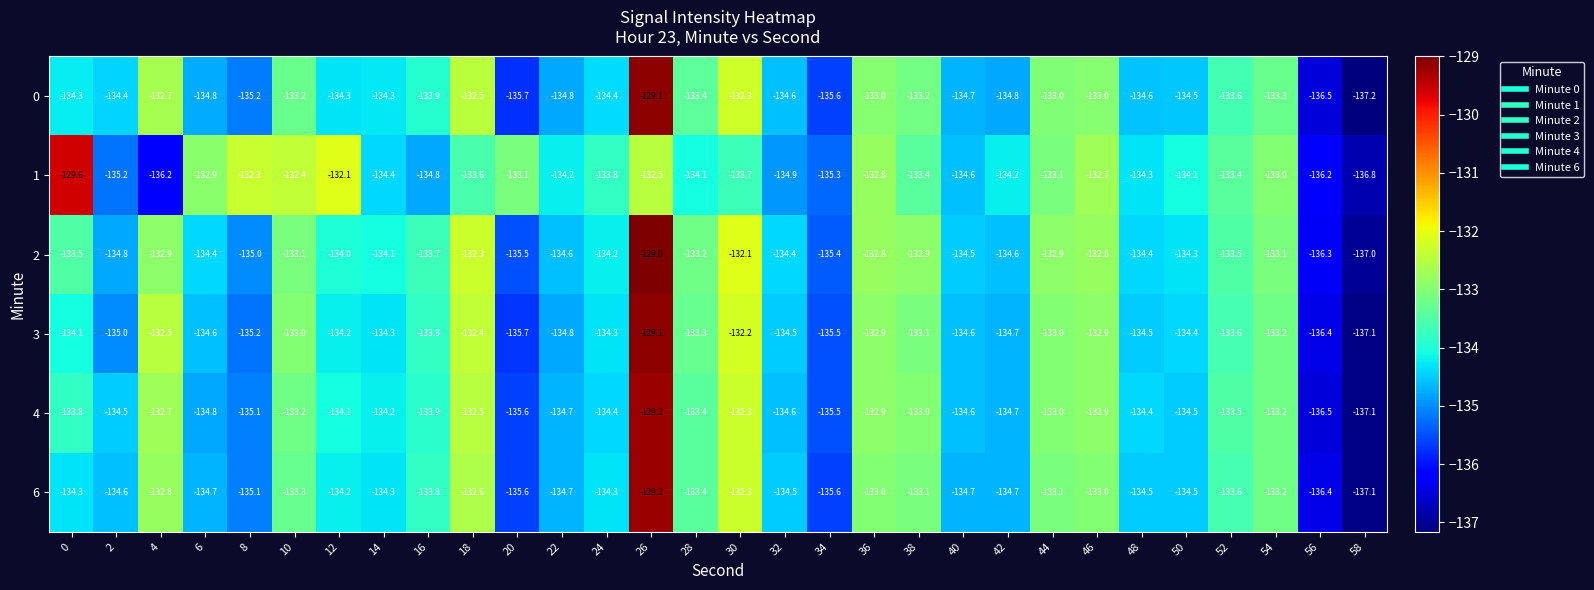

What is the total value across all series at 36?

-797.4